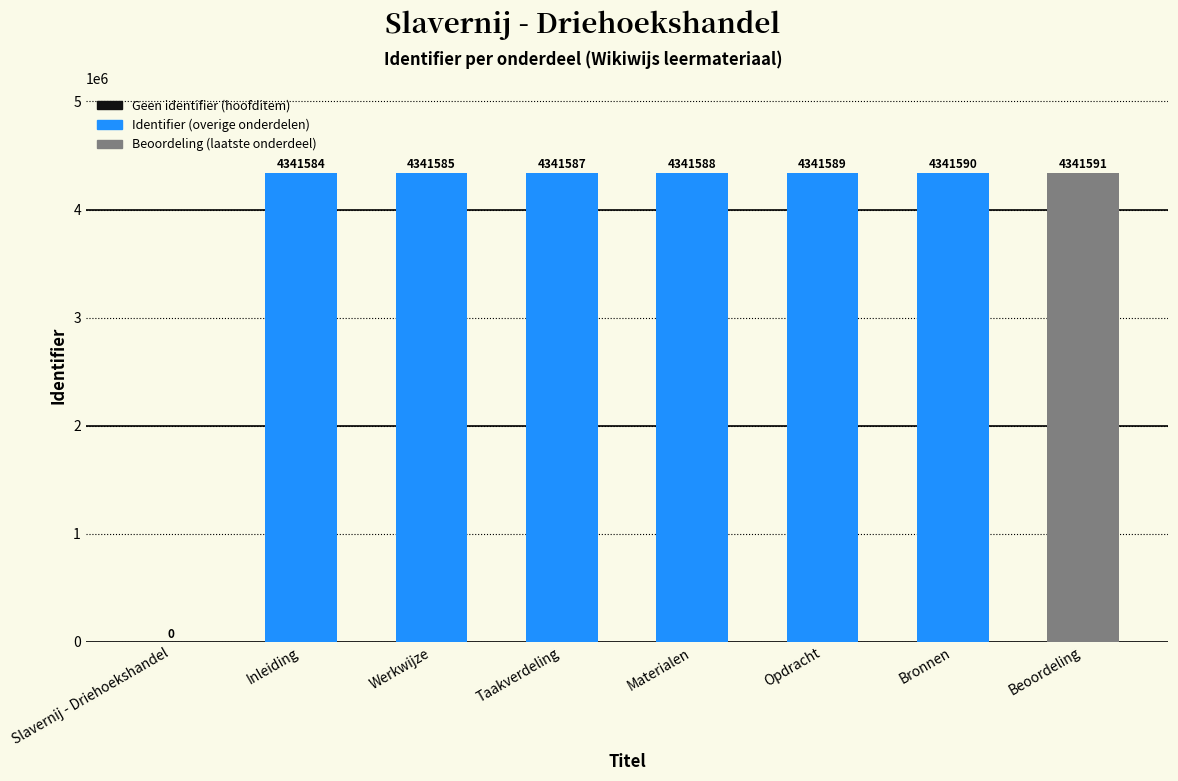

Where is the data nearest to the value 2170795?

Inleiding